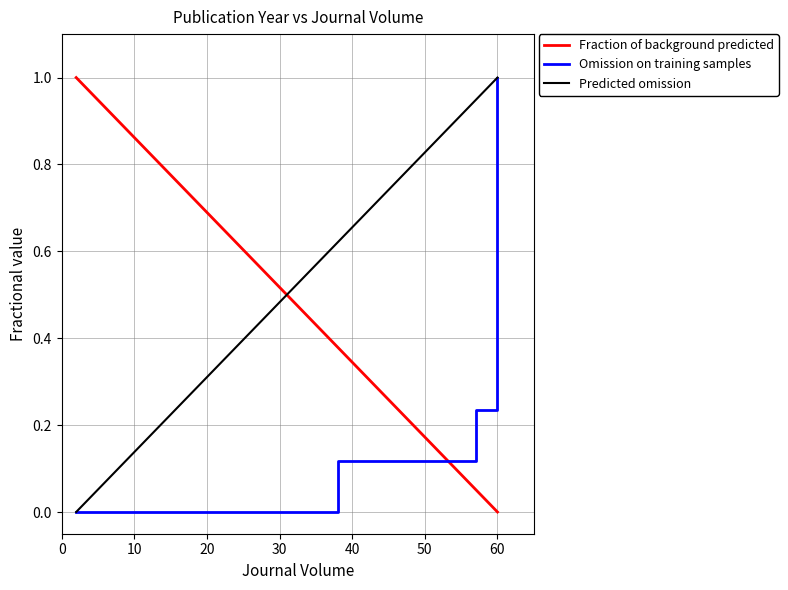

Rank the series by their maximum value, from lowest to highest.

Fraction of background predicted, Omission on training samples, Predicted omission